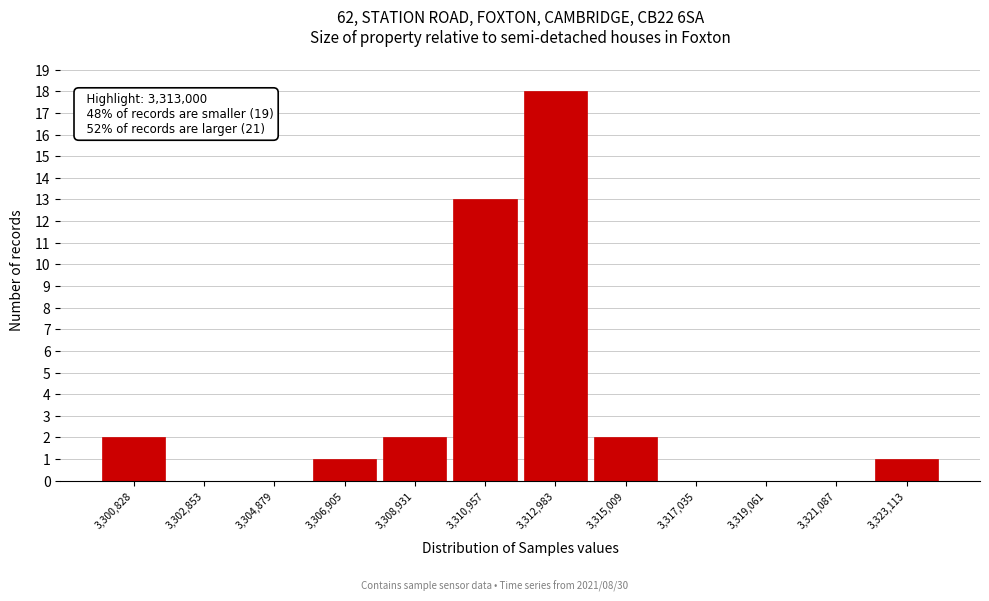

Reading right to left, extract all data points from this chart.

3,323,113=1	3,321,087=0	3,319,061=0	3,317,035=0	3,315,009=2	3,312,983=18	3,310,957=13	3,308,931=2	3,306,905=1	3,304,879=0	3,302,853=0	3,300,828=2